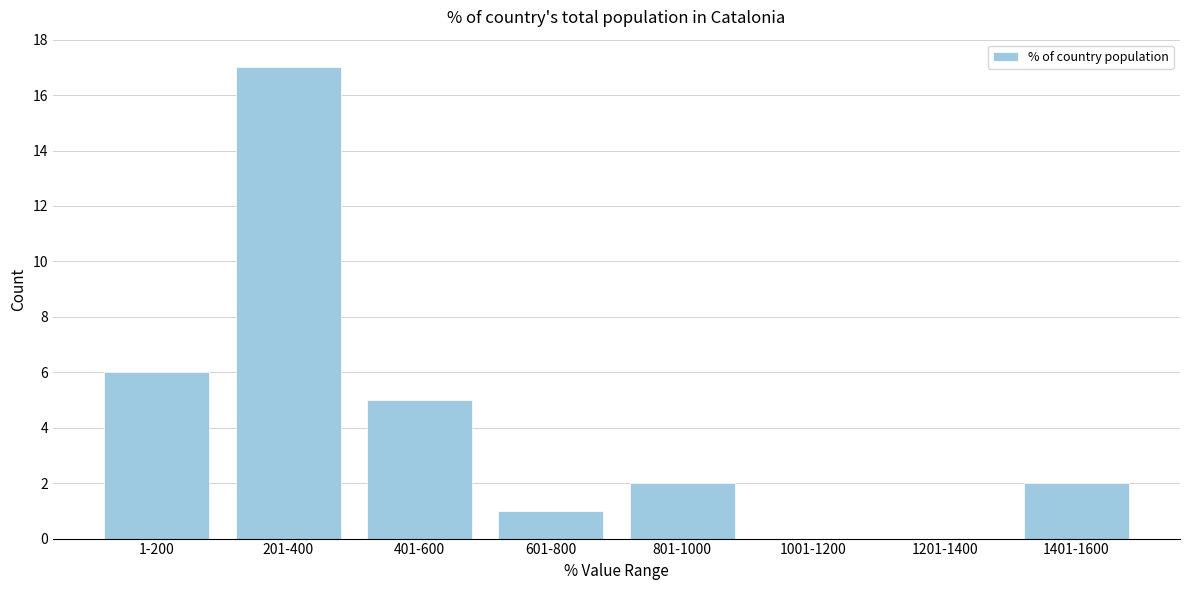

Reading right to left, list all the values displayed in this chart.

1401-1600=2	1201-1400=0	1001-1200=0	801-1000=2	601-800=1	401-600=5	201-400=17	1-200=6